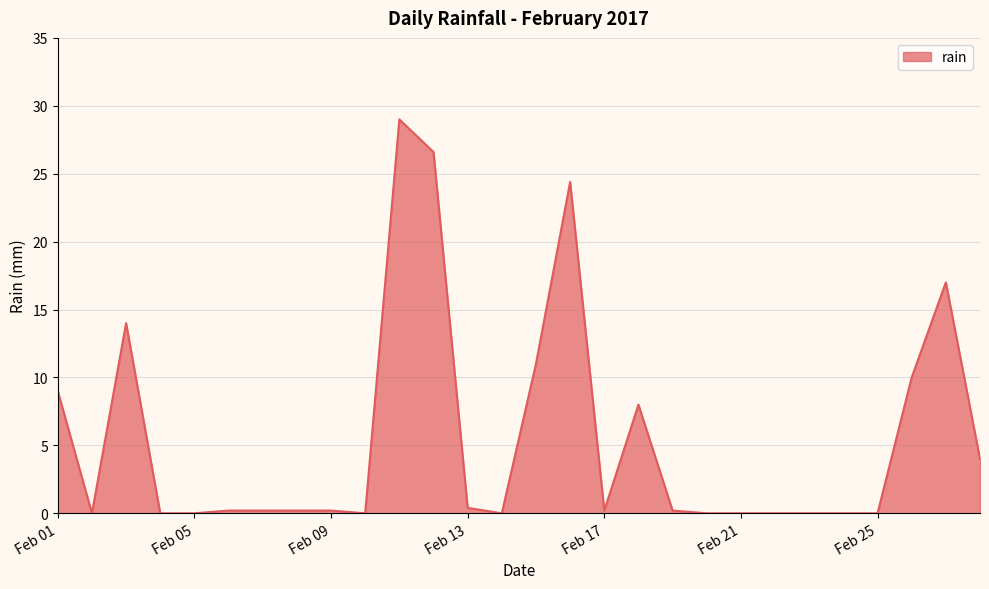

Reading left to right, what are all the values shown in this chart?

9.0	0.0	14.0	0.0	0.0	0.2	0.2	0.2	0.2	0.0	29.0	26.6	0.4	0.0	11.0	24.4	0.2	8.0	0.2	0.0	0.0	0.0	0.0	0.0	0.0	10.0	17.0	4.0